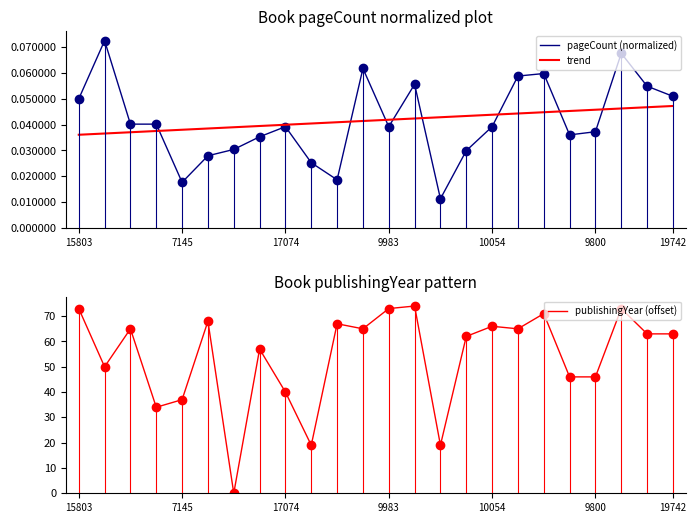

What position from the right is 17074?

16